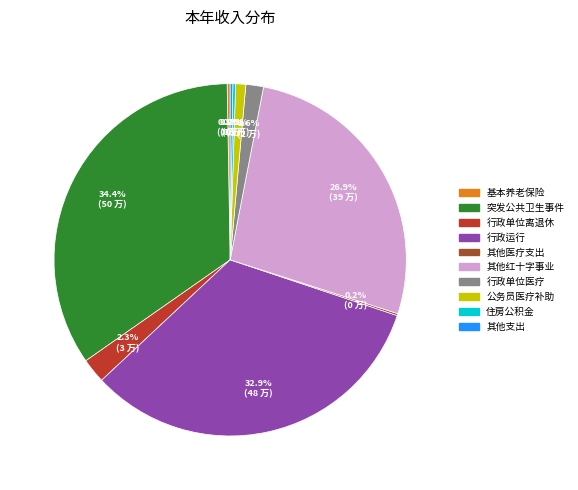

Is there a majority slice in this chart?

No